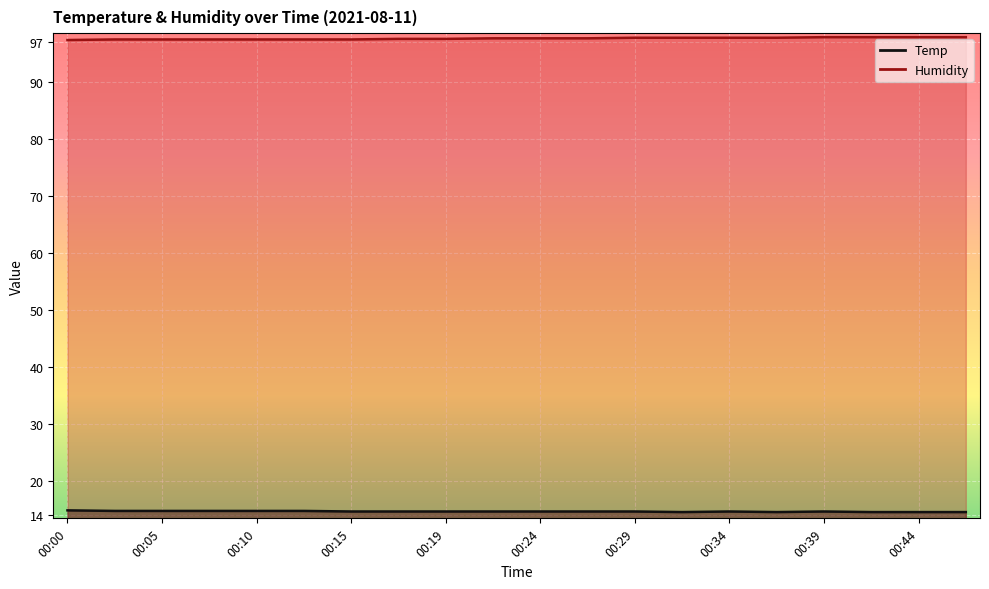

What is the total value across all series at 00:44?

112.4